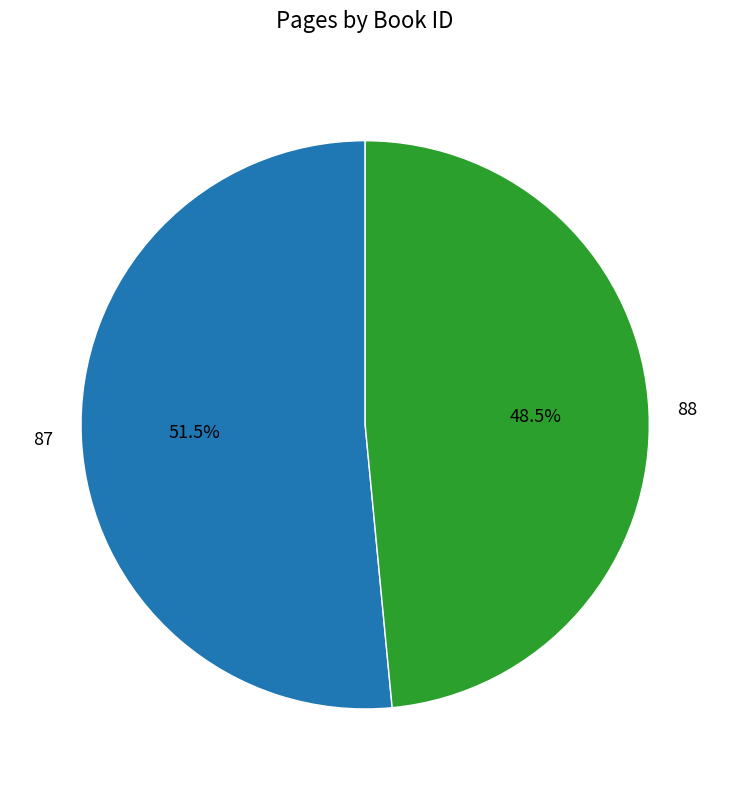

Approximately how many times larger is the value at 87 compared to 88?

1.1